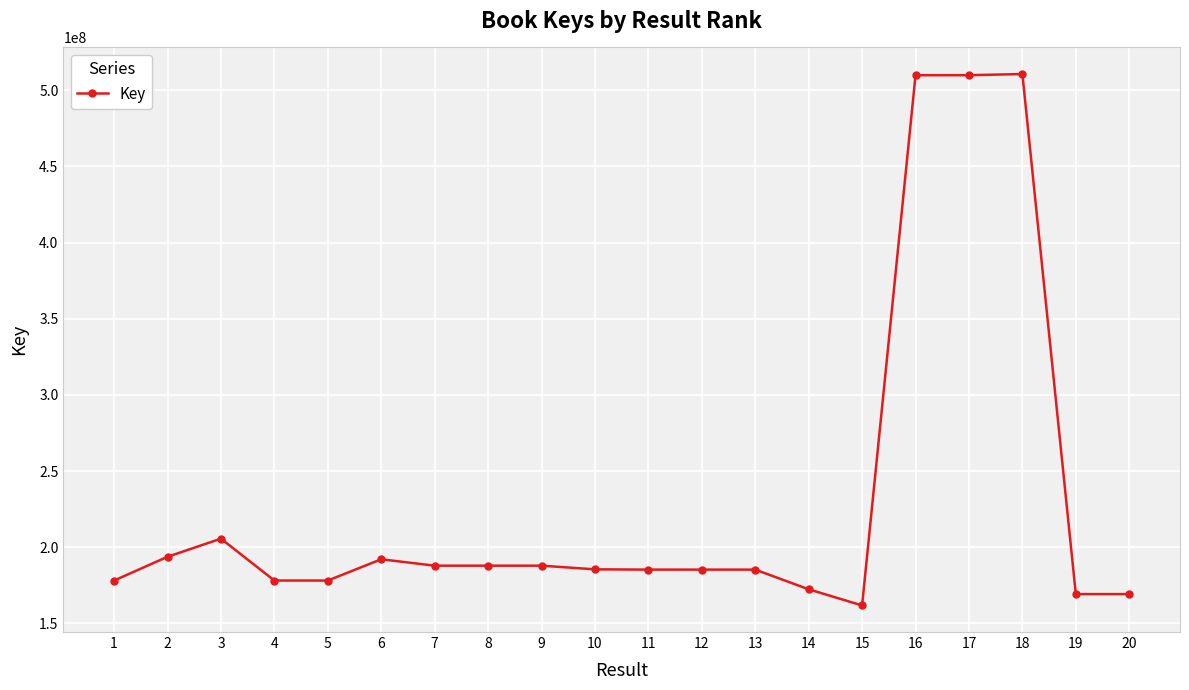

Where is the first local maximum?

3